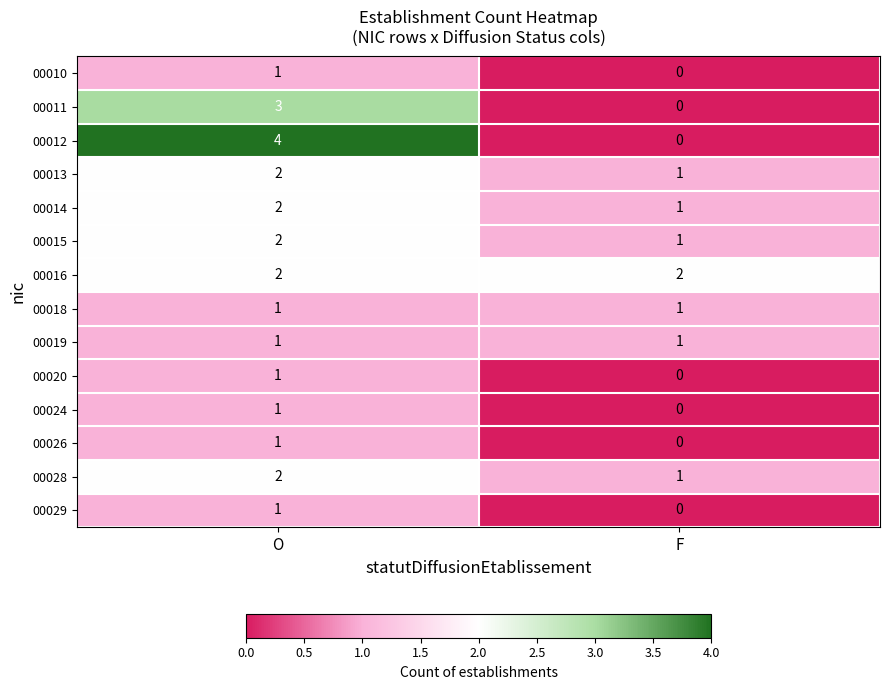

Reading left to right, what are all the values shown in this chart?

00010: 1	0
00011: 3	0
00012: 4	0
00013: 2	1
00014: 2	1
00015: 2	1
00016: 2	2
00018: 1	1
00019: 1	1
00020: 1	0
00024: 1	0
00026: 1	0
00028: 2	1
00029: 1	0